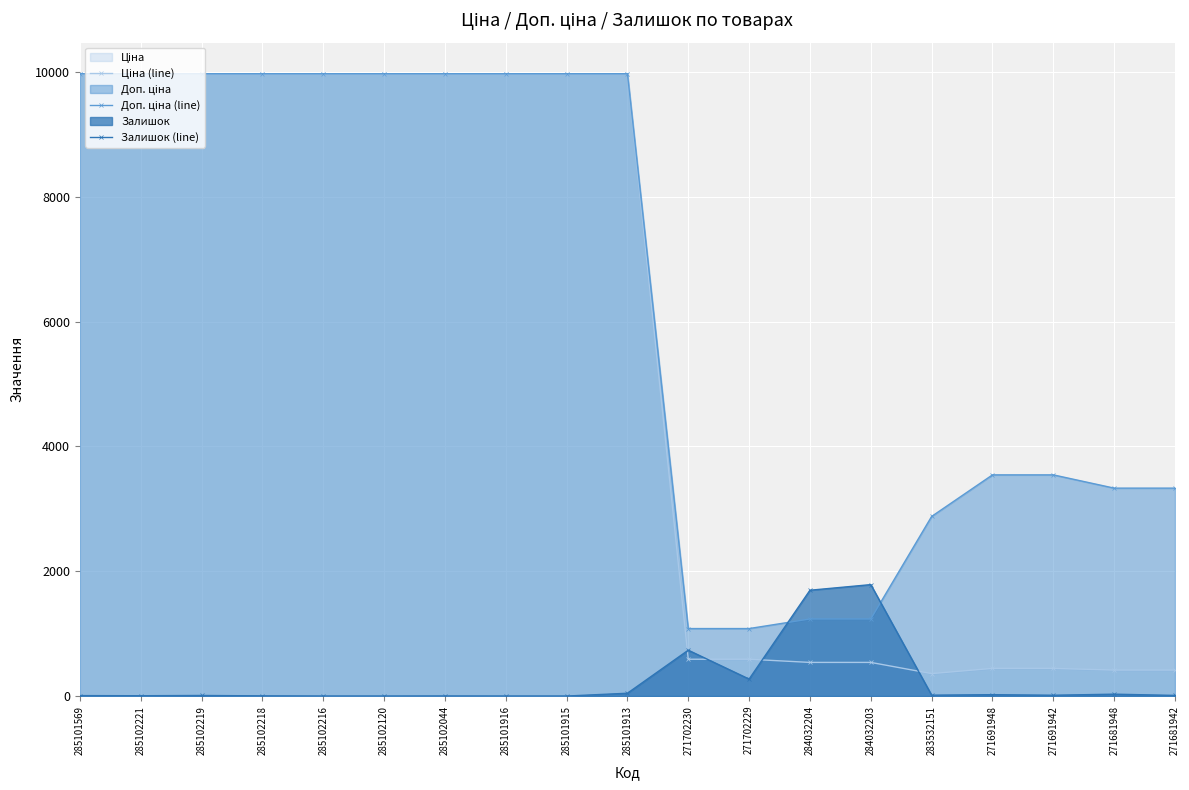

Reading right to left, list all the values displayed in this chart.

Ціна (line): 271681942=416.6	271681948=416.6	271691942=443.1	271691948=443.1	283532151=359.9	284032203=539.0	284032204=539.0	271702229=589.9	271702230=589.9	285101913=9975.0	285101915=9975.0	285101916=9975.0	285102044=9975.0	285102120=9975.0	285102216=9975.0	285102218=9975.0	285102219=9975.0	285102221=9975.0	285101569=9975.0
Доп. ціна (line): 271681942=3332.5	271681948=3332.5	271691942=3545.0	271691948=3545.0	283532151=2878.8	284032203=1235.4	284032204=1235.4	271702229=1081.7	271702230=1081.7	285101913=9975.0	285101915=9975.0	285101916=9975.0	285102044=9975.0	285102120=9975.0	285102216=9975.0	285102218=9975.0	285102219=9975.0	285102221=9975.0	285101569=9975.0
Залишок (line): 271681942=10.0	271681948=30.0	271691942=13.0	271691948=22.0	283532151=14.0	284032203=1786.0	284032204=1696.0	271702229=272.0	271702230=735.0	285101913=45.0	285101915=0.0	285101916=0.0	285102044=1.0	285102120=0.0	285102216=0.0	285102218=3.0	285102219=9.0	285102221=5.0	285101569=7.0